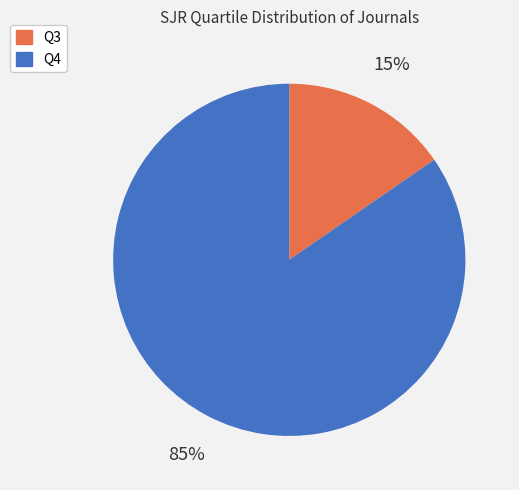

To the nearest percent, what percentage of the pie is Q3?

15%